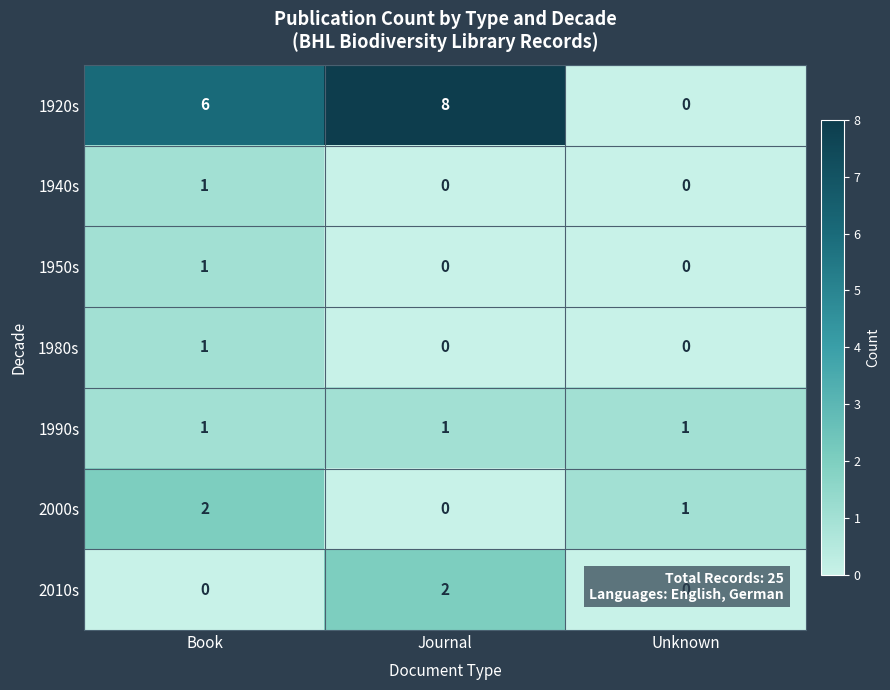

List the labels in order of 2000s value, smallest first.

Journal, Unknown, Book